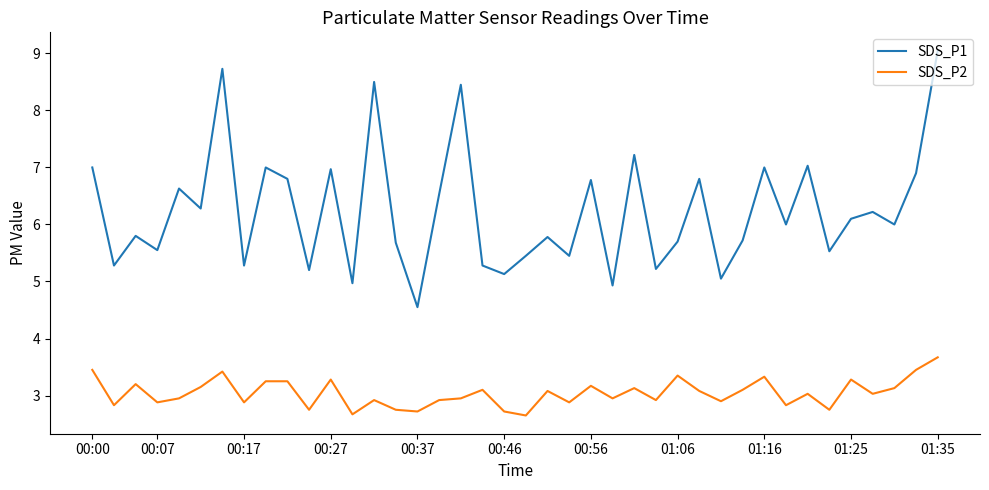

Does the chart have visible grid lines?

No